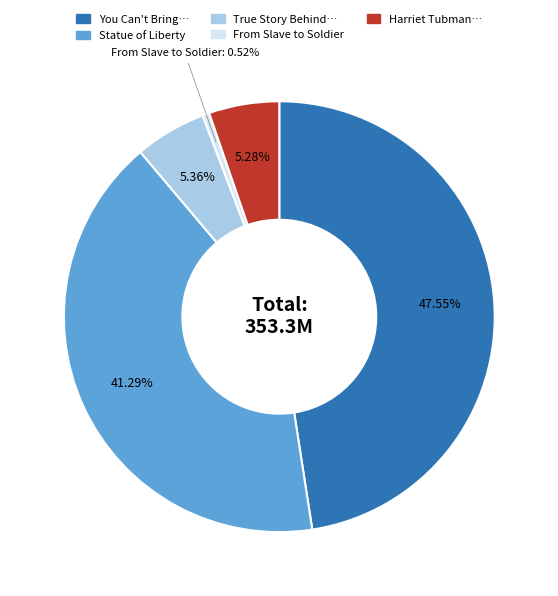

Do True Story Behind… and From Slave to Soldier together represent more than half of the pie?

No